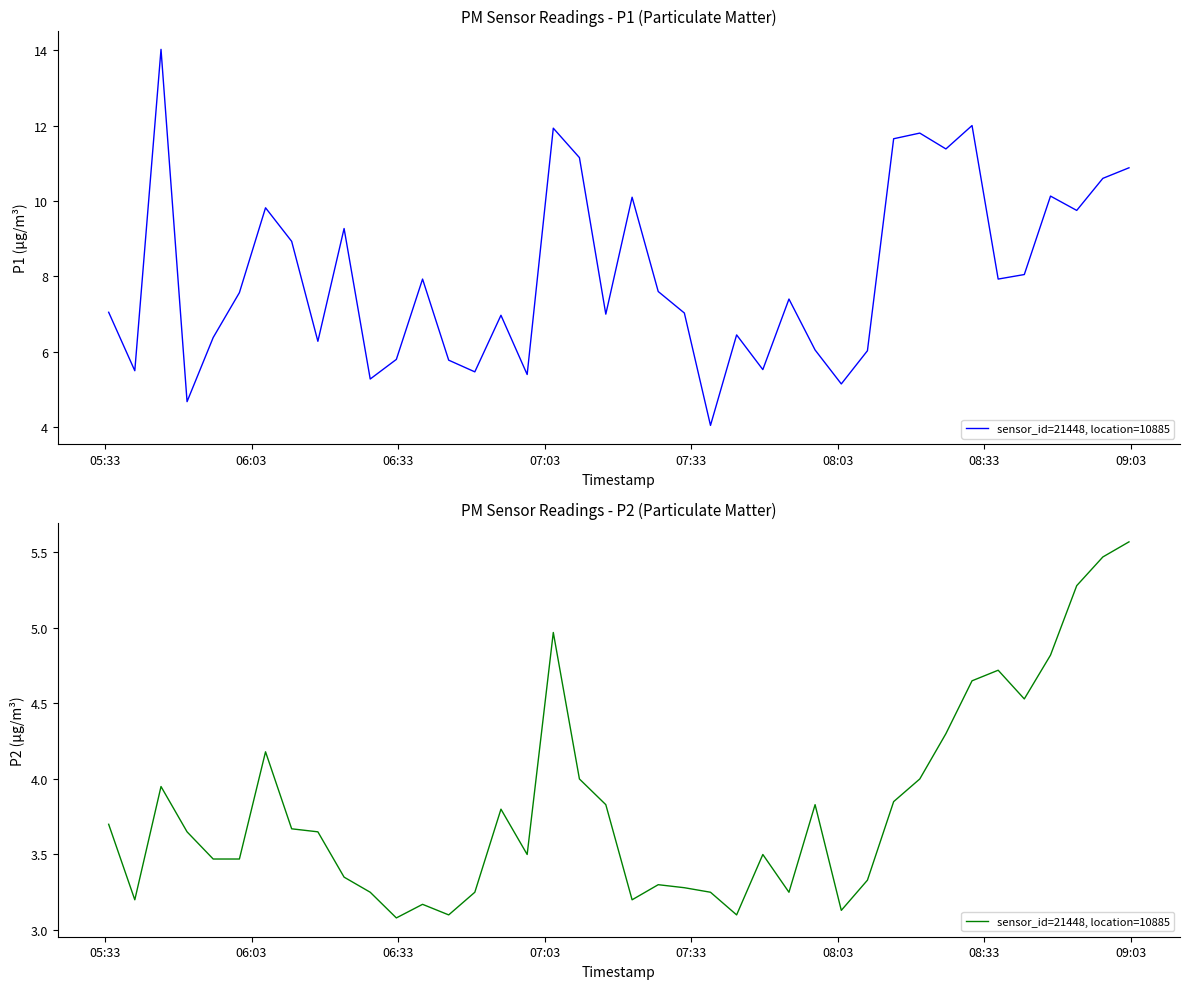

True or false: the data has more than 1 interior local peaks.

True